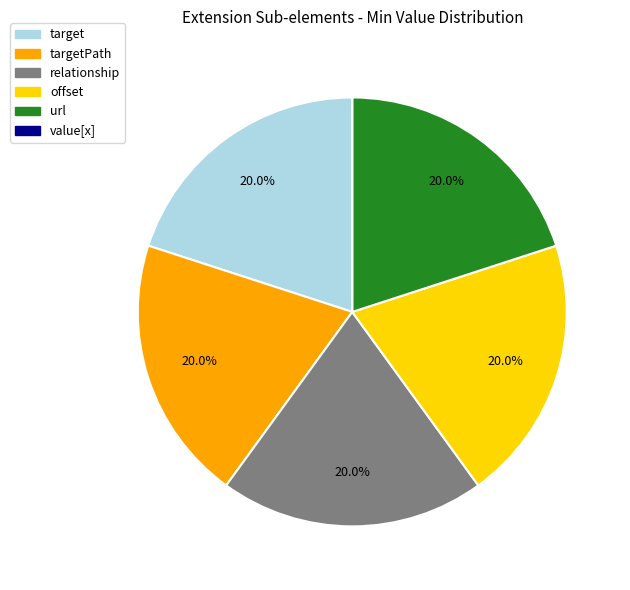

Is there any slice that represents more than half of the pie?

No